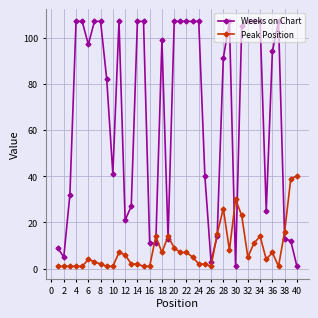

Which series has the largest range (max minus min)?

Weeks on Chart